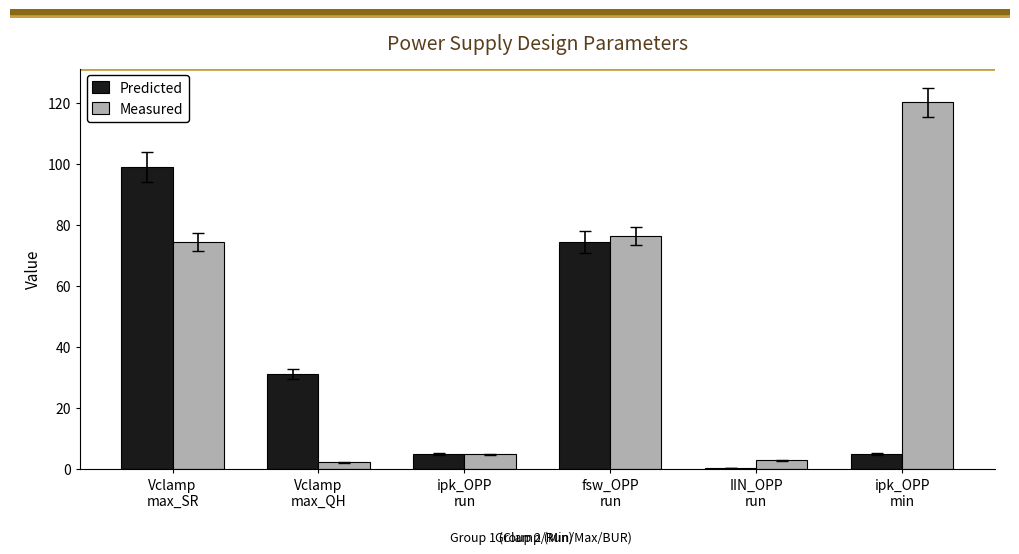

What is the maximum value shown in the chart?

120.2